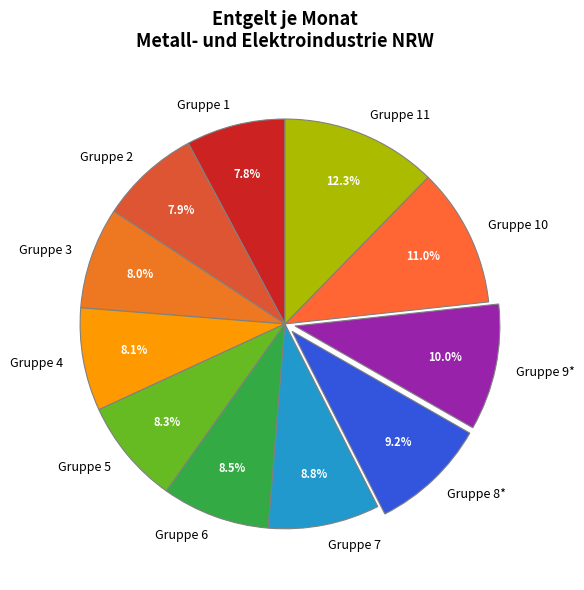

Which has a higher value, Gruppe 8* or Gruppe 6?

Gruppe 8*